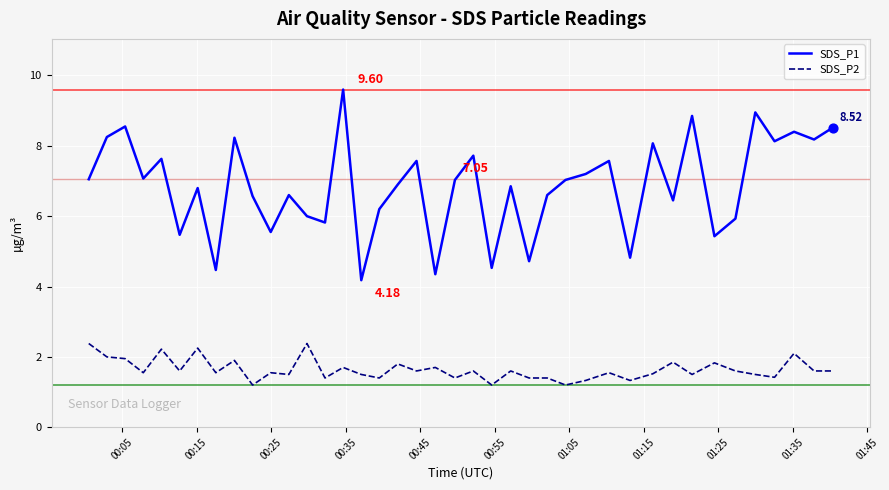

Which series has the largest total across all categories?

SDS_P1